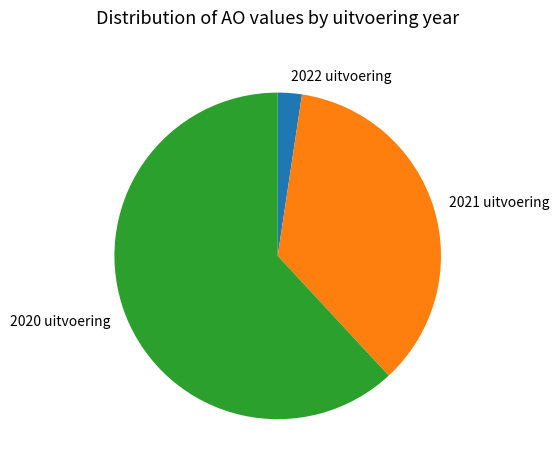

Is there any slice that represents more than half of the pie?

Yes